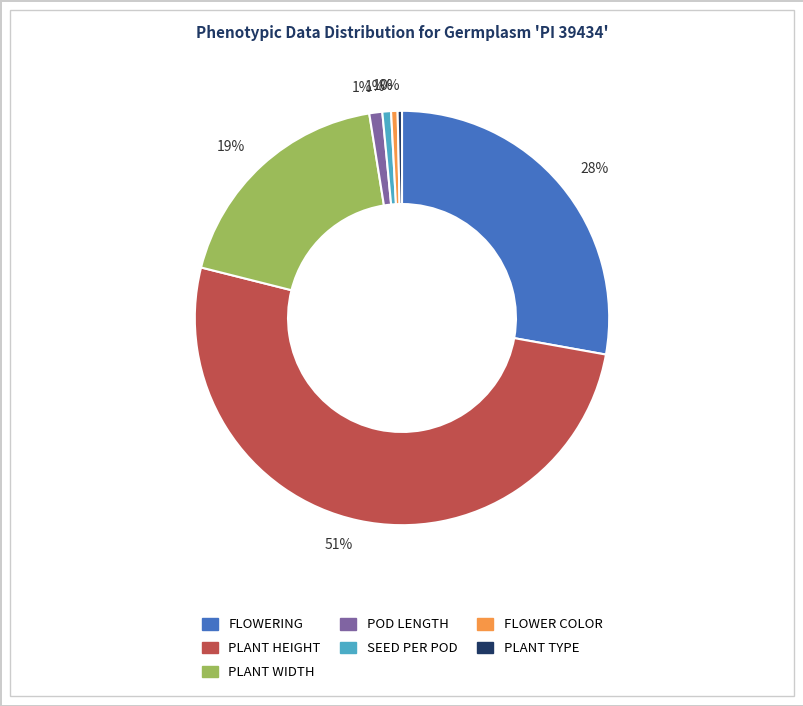

Does any single category account for the majority?

Yes